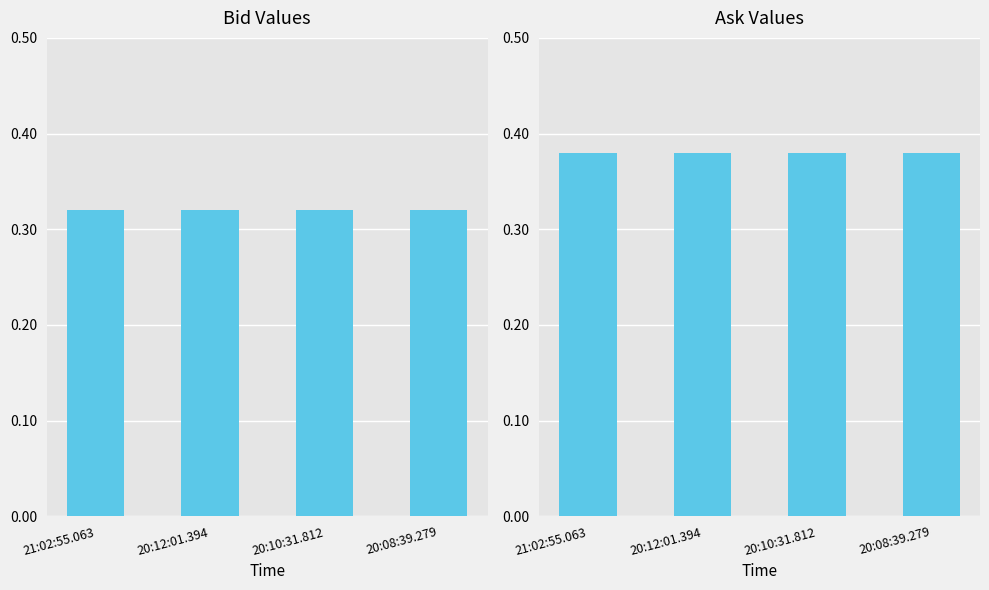

The value of Ask at 20:12:01.394 is 0.7. True or false?

False